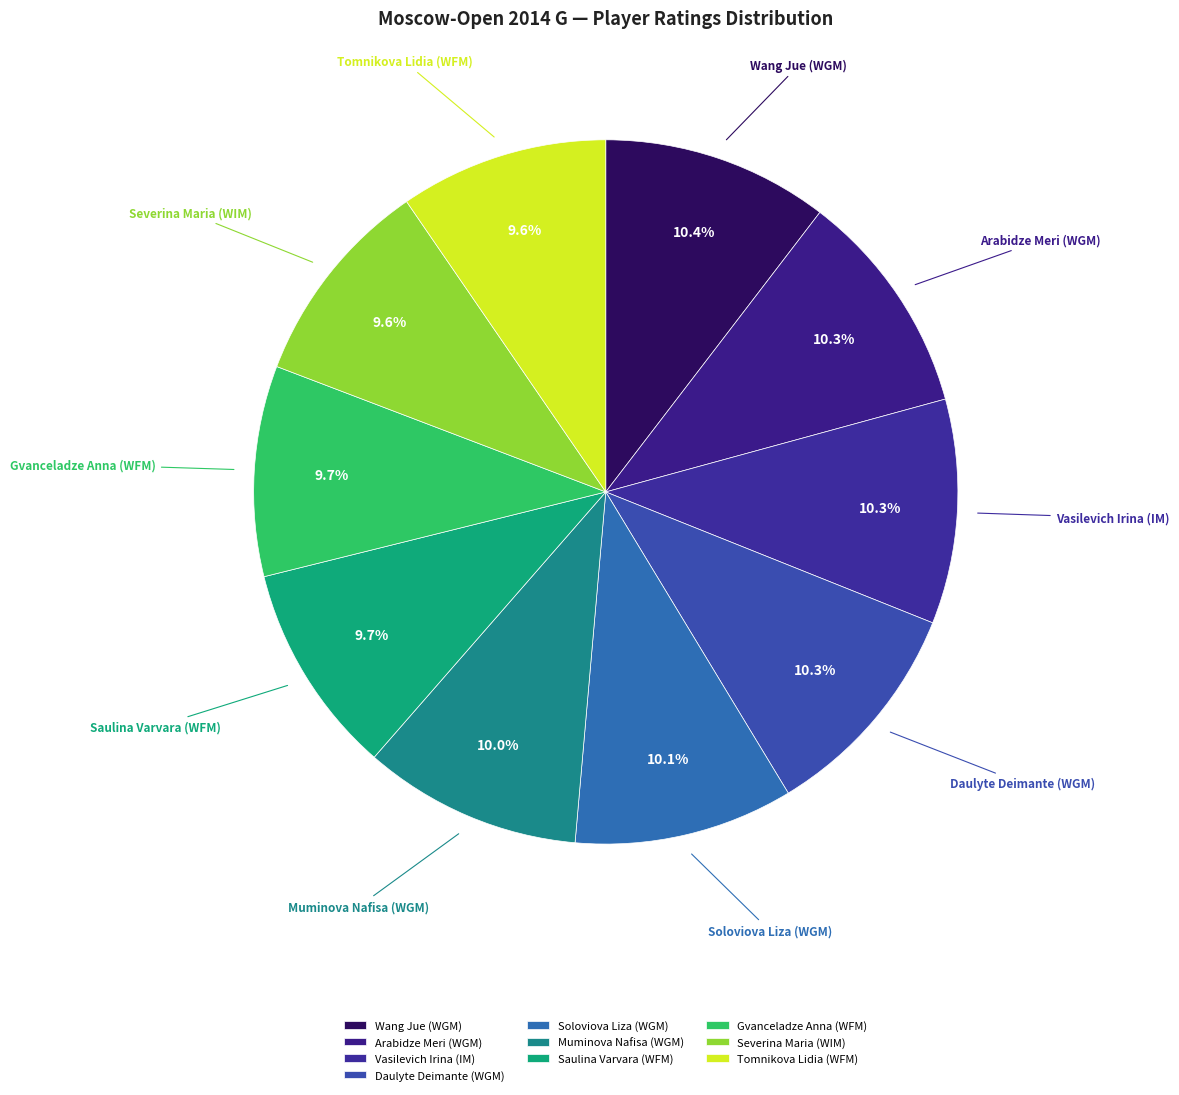

What portion of the pie excludes Muminova Nafisa (WGM)?

90.0%